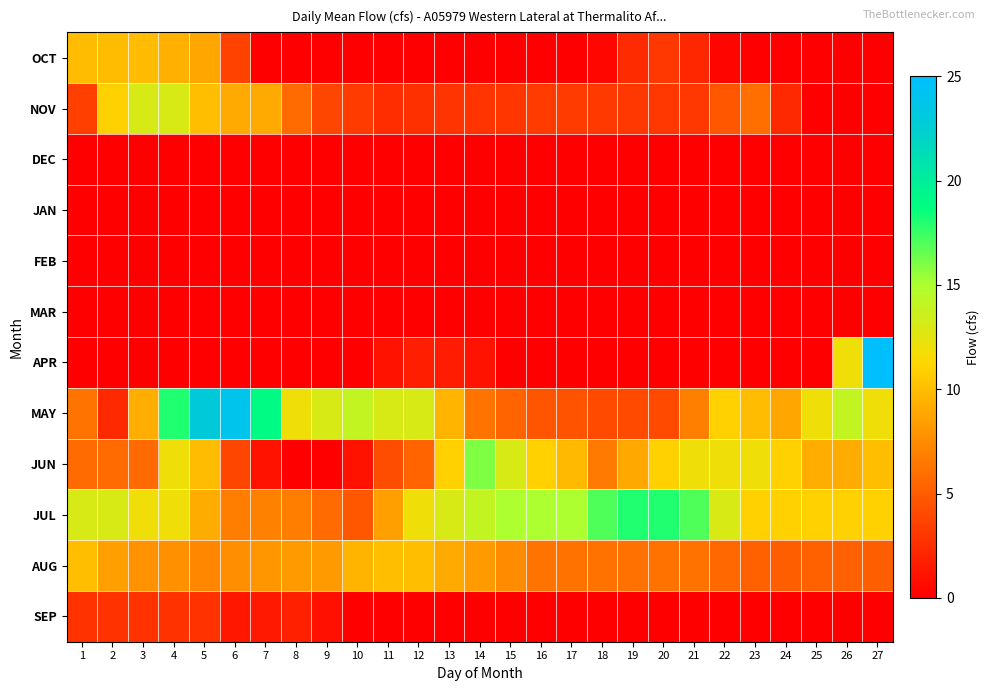

Reading left to right, list all the values displayed in this chart.

OCT: 1=9.9	2=9.9	3=9.9	4=9.3	5=8.8	6=3.7	7=0.0	8=0.0	9=0.0	10=0.0	11=0.0	12=0.0	13=0.0	14=0.0	15=0.0	16=0.0	17=0.0	18=0.4	19=2.4	20=3.1	21=2.2	22=0.3	23=0.0	24=0.0	25=0.0	26=0.0	27=0.0
NOV: 1=3.5	2=11.0	3=13.0	4=13.0	5=10.0	6=9.0	7=9.0	8=5.8	9=3.9	10=3.3	11=2.5	12=2.7	13=2.9	14=2.9	15=3.0	16=3.3	17=3.3	18=3.2	19=3.1	20=3.1	21=3.1	22=4.7	23=6.0	24=2.3	25=0.0	26=0.0	27=0.0
DEC: 1=0.0	2=0.0	3=0.0	4=0.0	5=0.0	6=0.0	7=0.0	8=0.0	9=0.0	10=0.0	11=0.0	12=0.0	13=0.0	14=0.0	15=0.0	16=0.0	17=0.0	18=0.0	19=0.0	20=0.0	21=0.0	22=0.0	23=0.0	24=0.0	25=0.0	26=0.0	27=0.0
JAN: 1=0.0	2=0.0	3=0.0	4=0.0	5=0.0	6=0.0	7=0.0	8=0.0	9=0.0	10=0.0	11=0.0	12=0.0	13=0.0	14=0.0	15=0.0	16=0.0	17=0.0	18=0.0	19=0.0	20=0.0	21=0.0	22=0.0	23=0.0	24=0.0	25=0.0	26=0.0	27=0.0
FEB: 1=0.0	2=0.0	3=0.0	4=0.0	5=0.0	6=0.0	7=0.0	8=0.0	9=0.0	10=0.0	11=0.0	12=0.0	13=0.0	14=0.0	15=0.0	16=0.0	17=0.0	18=0.0	19=0.0	20=0.0	21=0.0	22=0.0	23=0.0	24=0.0	25=0.0	26=0.0	27=0.0
MAR: 1=0.0	2=0.0	3=0.0	4=0.0	5=0.0	6=0.0	7=0.0	8=0.0	9=0.0	10=0.0	11=0.0	12=0.0	13=0.0	14=0.0	15=0.0	16=0.0	17=0.0	18=0.0	19=0.0	20=0.0	21=0.0	22=0.0	23=0.0	24=0.0	25=0.0	26=0.0	27=0.0
APR: 1=0.0	2=0.0	3=0.0	4=0.0	5=0.0	6=0.0	7=0.0	8=0.0	9=0.0	10=0.0	11=1.1	12=1.7	13=1.6	14=1.0	15=0.0	16=0.0	17=0.0	18=0.0	19=0.0	20=0.0	21=0.0	22=0.0	23=0.0	24=0.0	25=0.0	26=12.0	27=25.0
MAY: 1=6.3	2=2.3	3=9.2	4=18.0	5=23.0	6=24.0	7=19.0	8=12.0	9=13.0	10=14.0	11=13.0	12=13.0	13=9.5	14=6.3	15=5.4	16=4.6	17=4.5	18=4.1	19=4.1	20=4.1	21=6.9	22=11.0	23=9.9	24=8.8	25=12.0	26=14.0	27=12.0
JUN: 1=5.8	2=5.8	3=5.8	4=12.0	5=9.9	6=3.9	7=1.0	8=0.0	9=0.0	10=1.0	11=4.2	12=5.4	13=11.0	14=16.0	15=13.0	16=11.0	17=9.8	18=6.6	19=8.9	20=11.0	21=12.0	22=12.0	23=12.0	24=11.0	25=9.2	26=9.1	27=10.0
JUL: 1=13.0	2=13.0	3=12.0	4=12.0	5=9.1	6=6.8	7=7.0	8=6.8	9=5.8	10=4.7	11=8.5	12=12.0	13=13.0	14=14.0	15=15.0	16=15.0	17=15.0	18=17.0	19=18.0	20=18.0	21=17.0	22=13.0	23=11.0	24=11.0	25=11.0	26=11.0	27=11.0
AUG: 1=10.0	2=8.5	3=7.9	4=7.8	5=7.3	6=7.7	7=8.1	8=8.3	9=8.3	10=9.5	11=10.0	12=10.0	13=9.0	14=8.3	15=7.5	16=6.3	17=6.2	18=6.2	19=6.1	20=6.2	21=6.2	22=5.6	23=5.2	24=5.1	25=5.2	26=5.2	27=5.1
SEP: 1=2.8	2=2.8	3=2.8	4=2.8	5=2.8	6=1.3	7=1.4	8=1.8	9=0.9	10=0.0	11=0.0	12=0.0	13=0.0	14=0.0	15=0.0	16=0.0	17=0.0	18=0.0	19=0.0	20=0.0	21=0.0	22=0.0	23=0.0	24=0.0	25=0.0	26=0.0	27=0.0